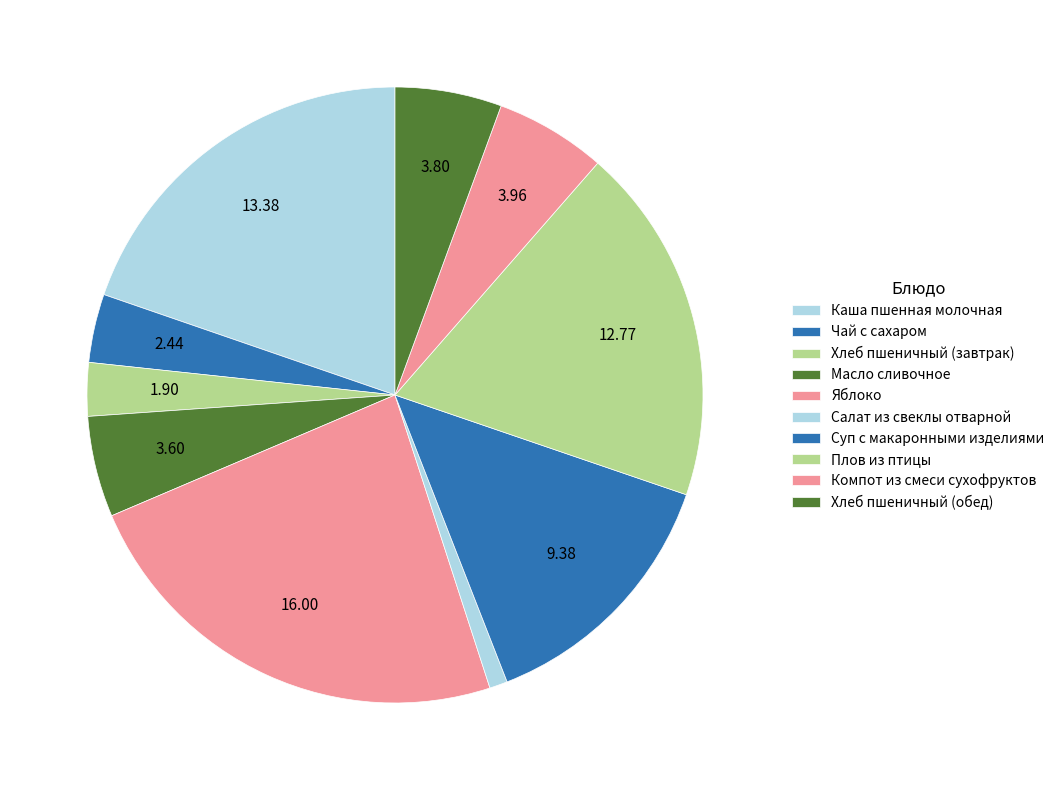

True or false: Масло сливочное accounts for 5% of the total.

True